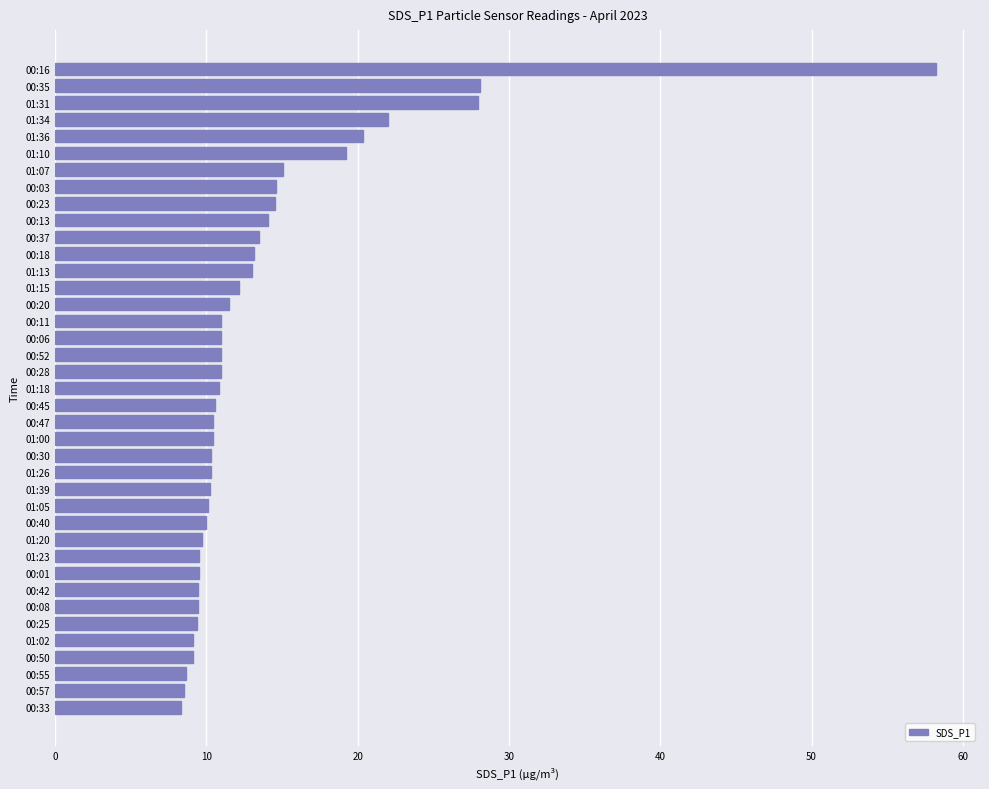

The chart shows a value of 14.1 at 00:13. True or false?

True